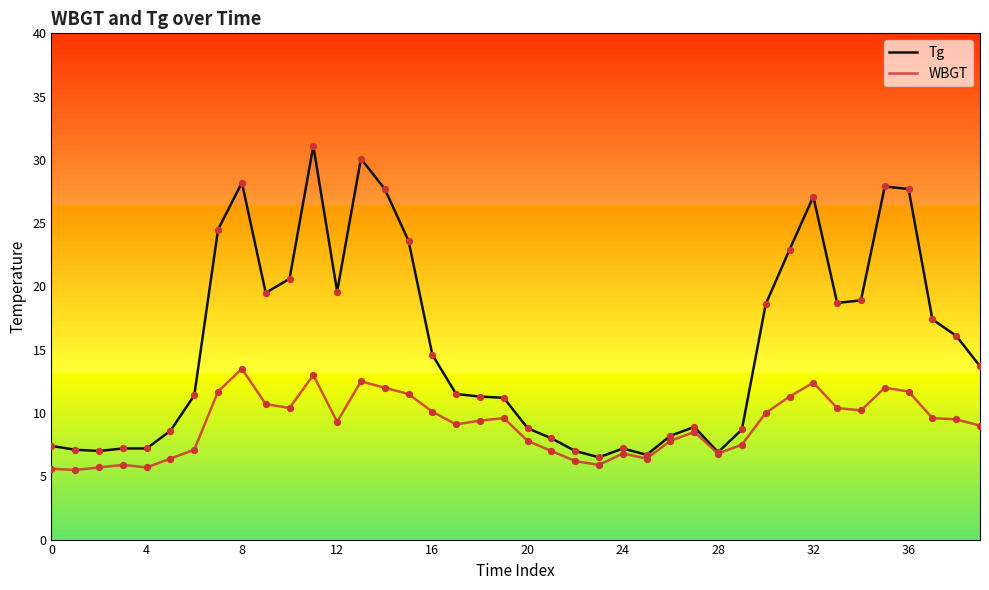

Which series has the widest spread of values?

Tg